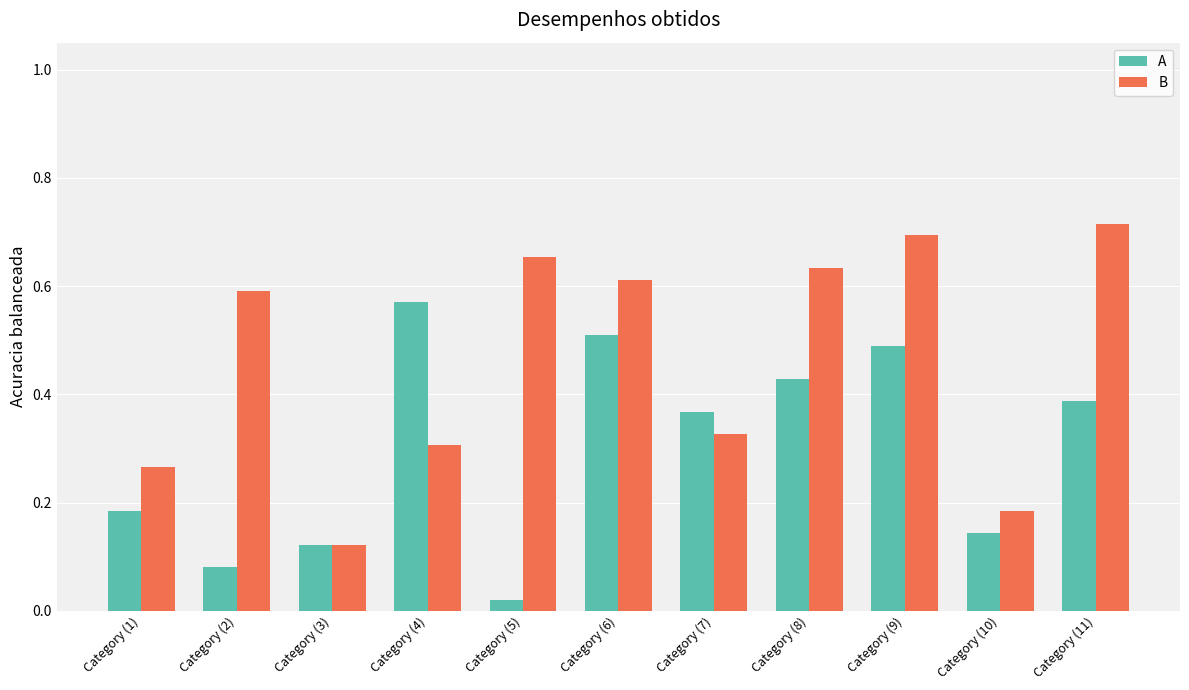

Which series changed the most between Category (1) and Category (10)?

B